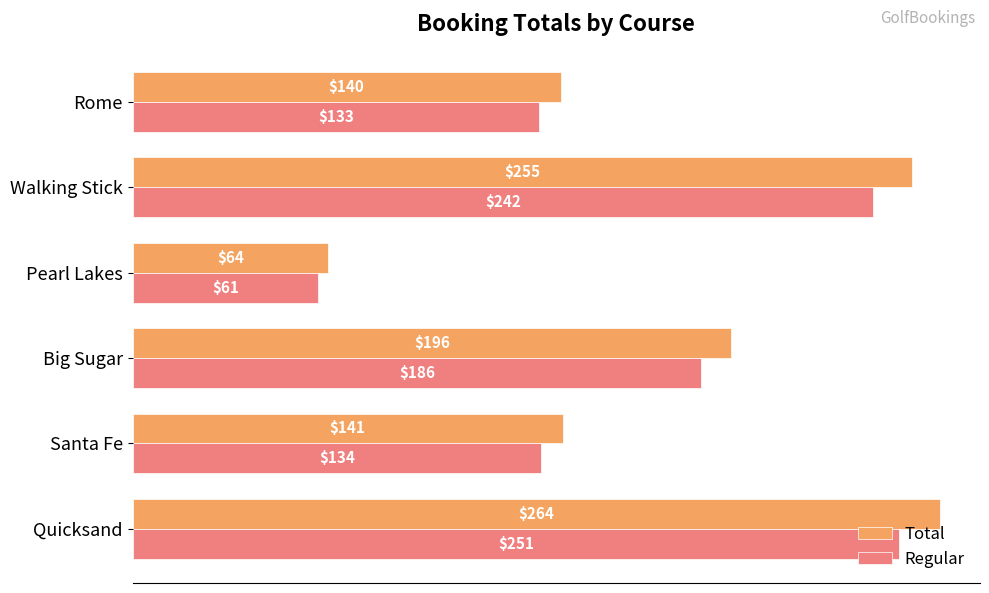

At which label is Regular closest to 155?

Santa Fe